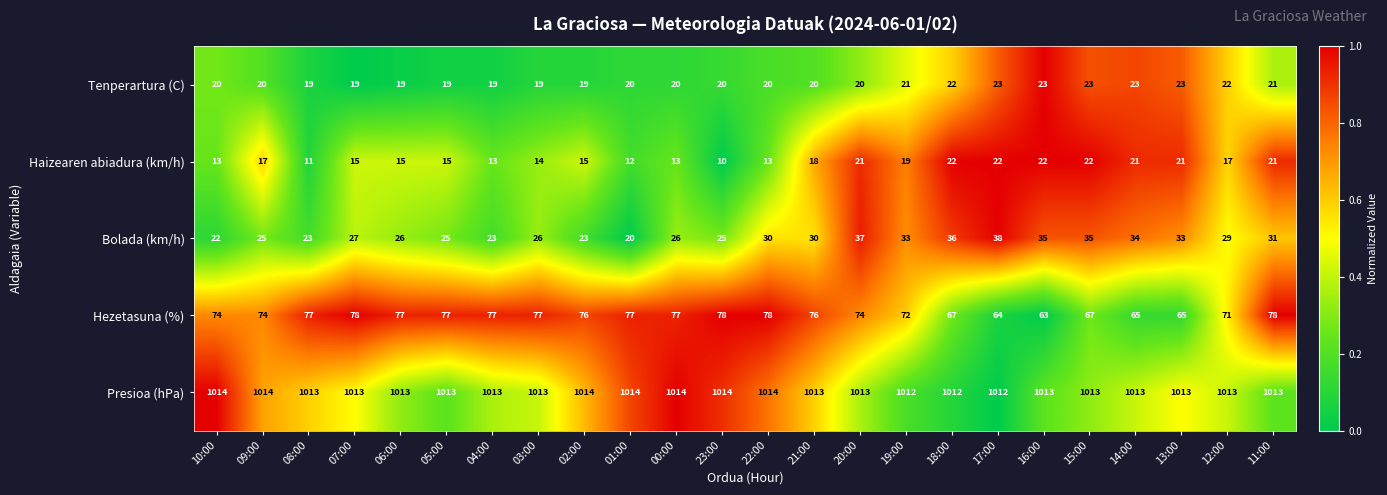

Which series has the largest total across all categories?

Presioa (hPa)